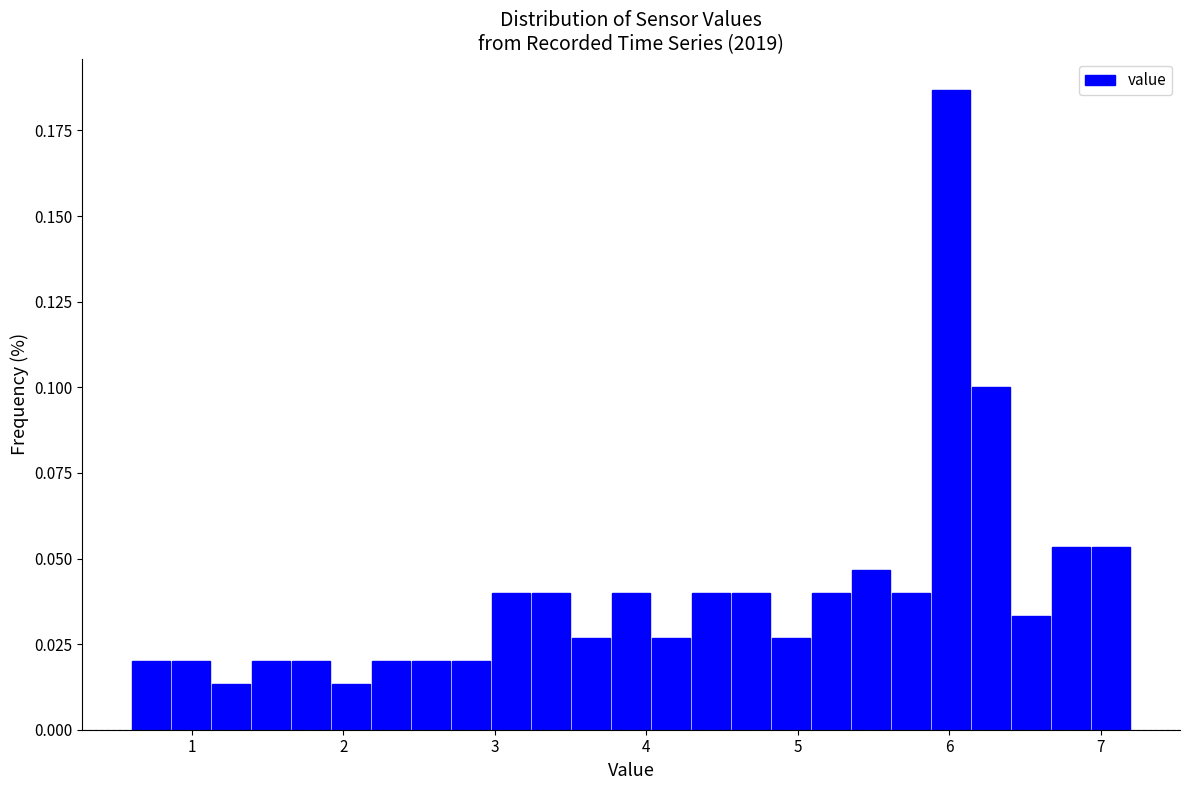

Around what value on the x-axis is the tallest bar? Give the approximate position of its centre, as read against the axis.

6.0